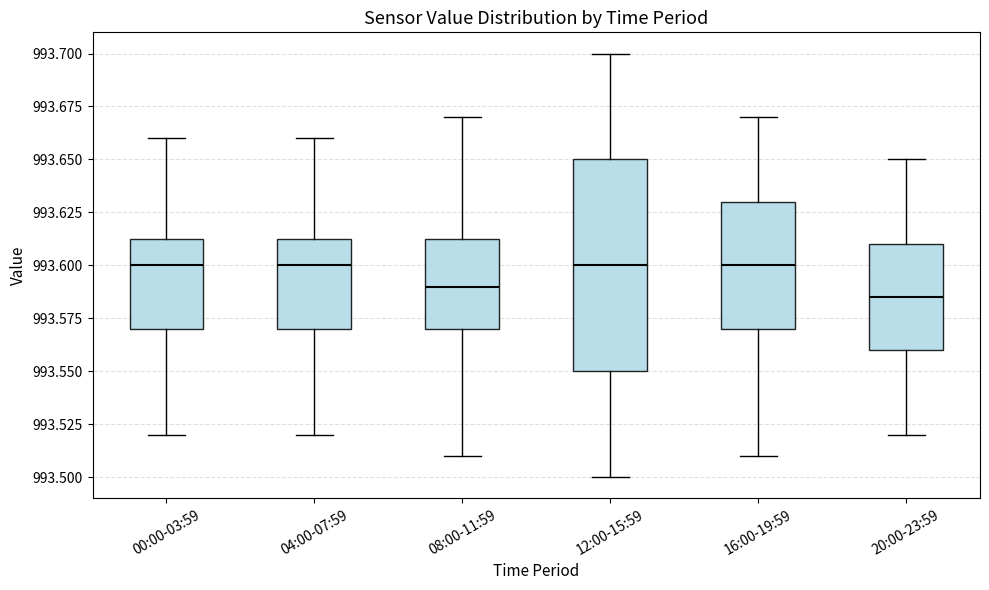

Reading left to right, transcribe this box plot: for each box, give where its median line is, the range the box spans, and where its two whiskers end, as read against the y-axis. The values are not printed on the chart, so give them approximately, as read against the axis.

00:00-03:59: median 993.600, box 993.570 to 993.615, whiskers 993.520 to 993.660
04:00-07:59: median 993.600, box 993.570 to 993.615, whiskers 993.520 to 993.660
08:00-11:59: median 993.590, box 993.570 to 993.615, whiskers 993.510 to 993.670
12:00-15:59: median 993.600, box 993.550 to 993.650, whiskers 993.500 to 993.700
16:00-19:59: median 993.600, box 993.570 to 993.630, whiskers 993.510 to 993.670
20:00-23:59: median 993.585, box 993.560 to 993.610, whiskers 993.520 to 993.650